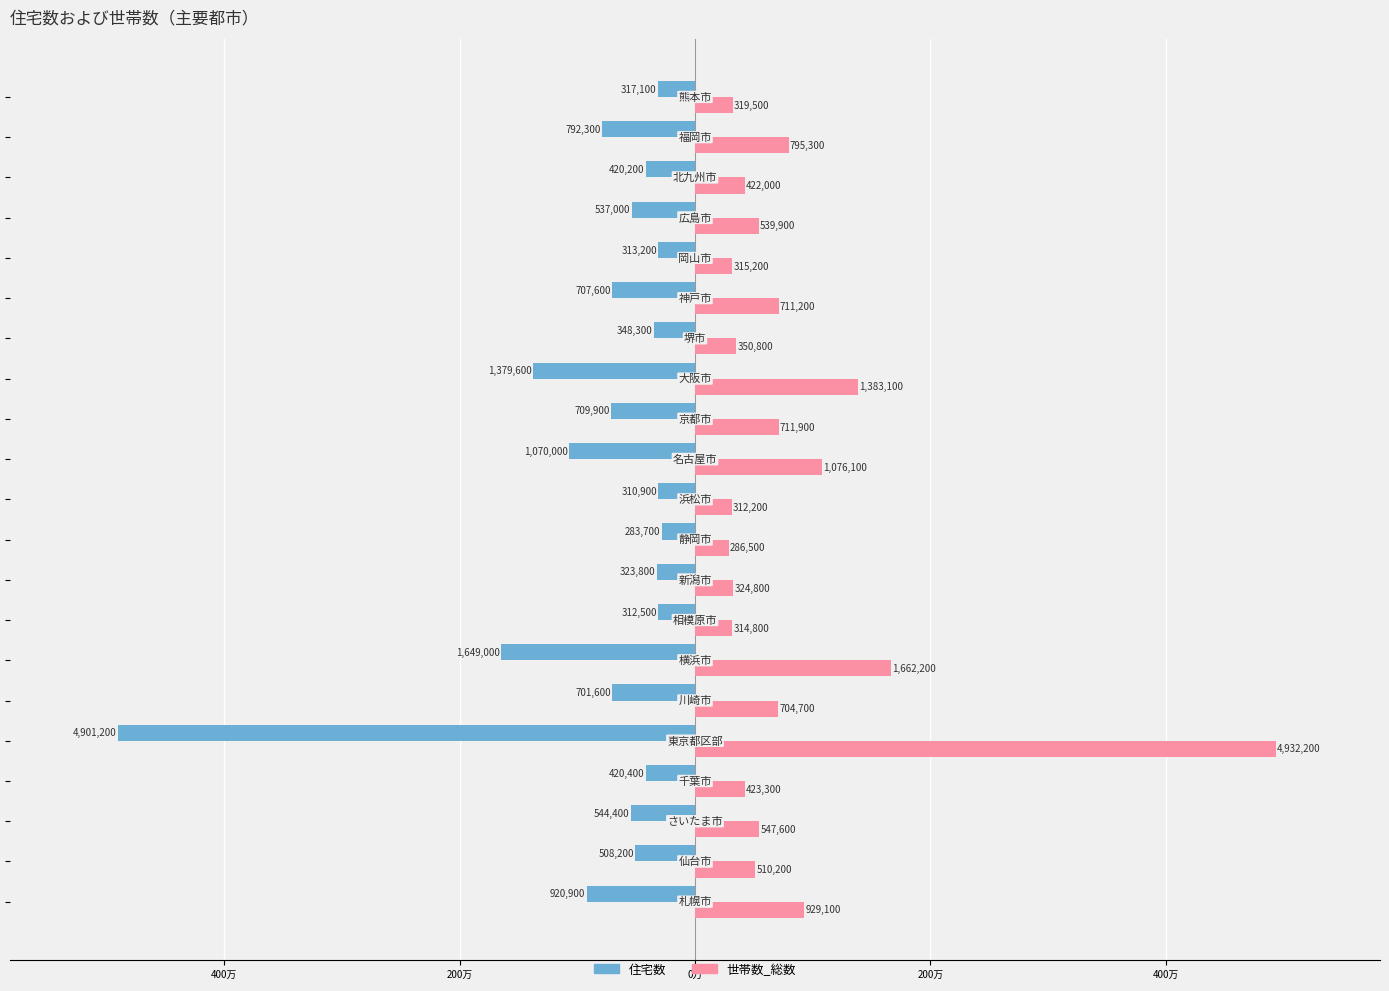

What are all the series names shown in the legend?

住宅数, 世帯数_総数